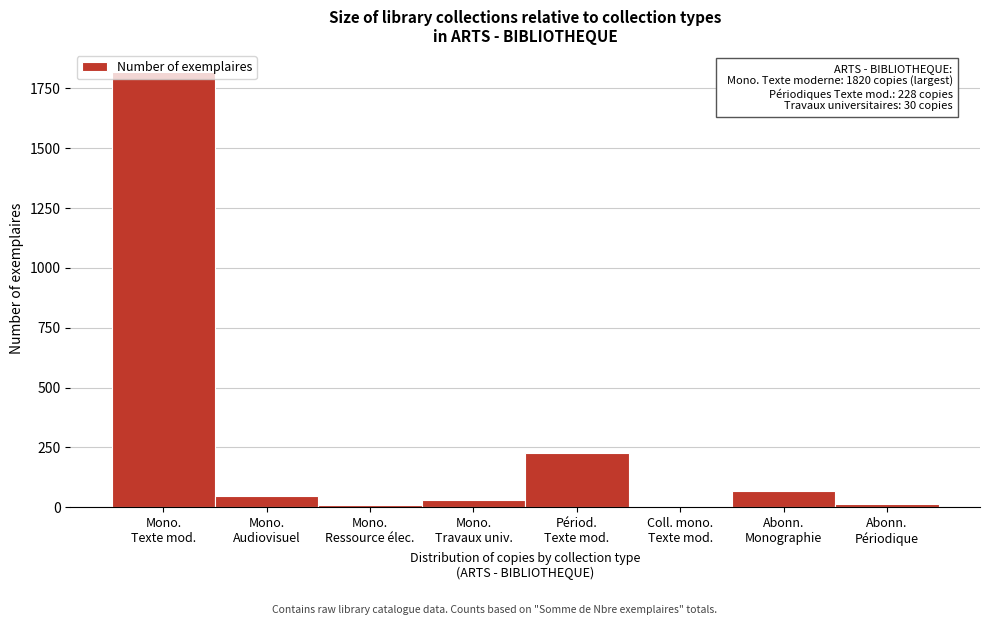

What is the sum of all values?

2220